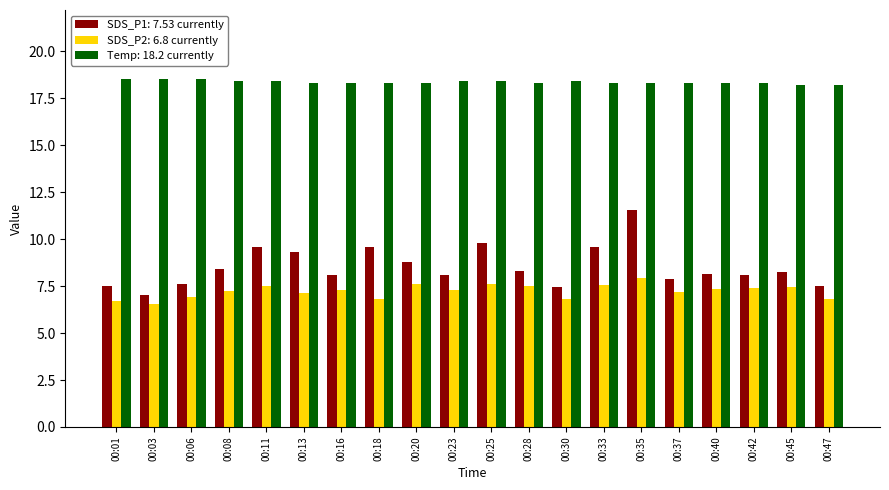

What is the difference between the highest and lowest values at 00:45?

10.7